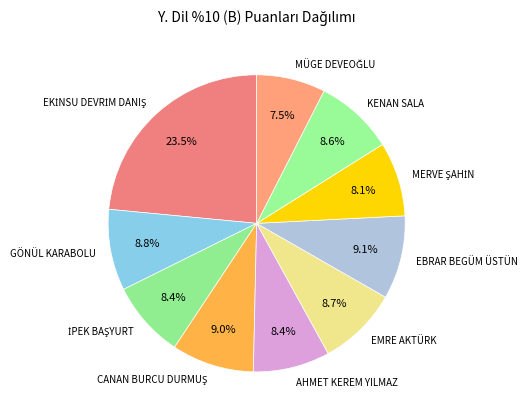

Is there any slice that represents more than half of the pie?

No